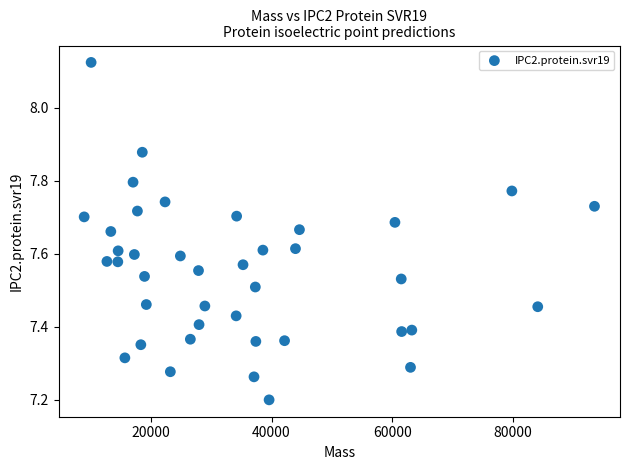

What is the range of X values (max minus min)?

84473.7